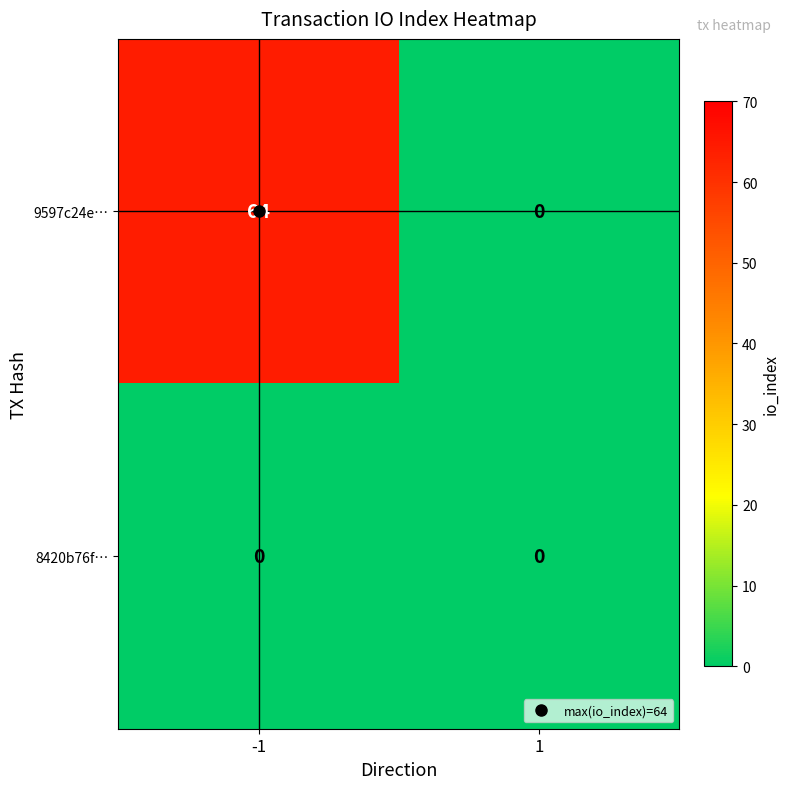

The value of 9597c24e… at -1 is 25. True or false?

False